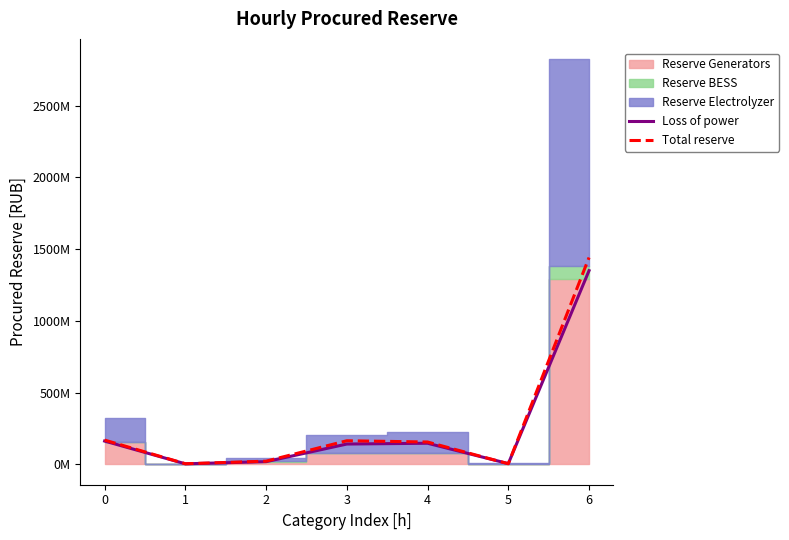

True or false: Total reserve has a value of 5000021.7 at 1.

True